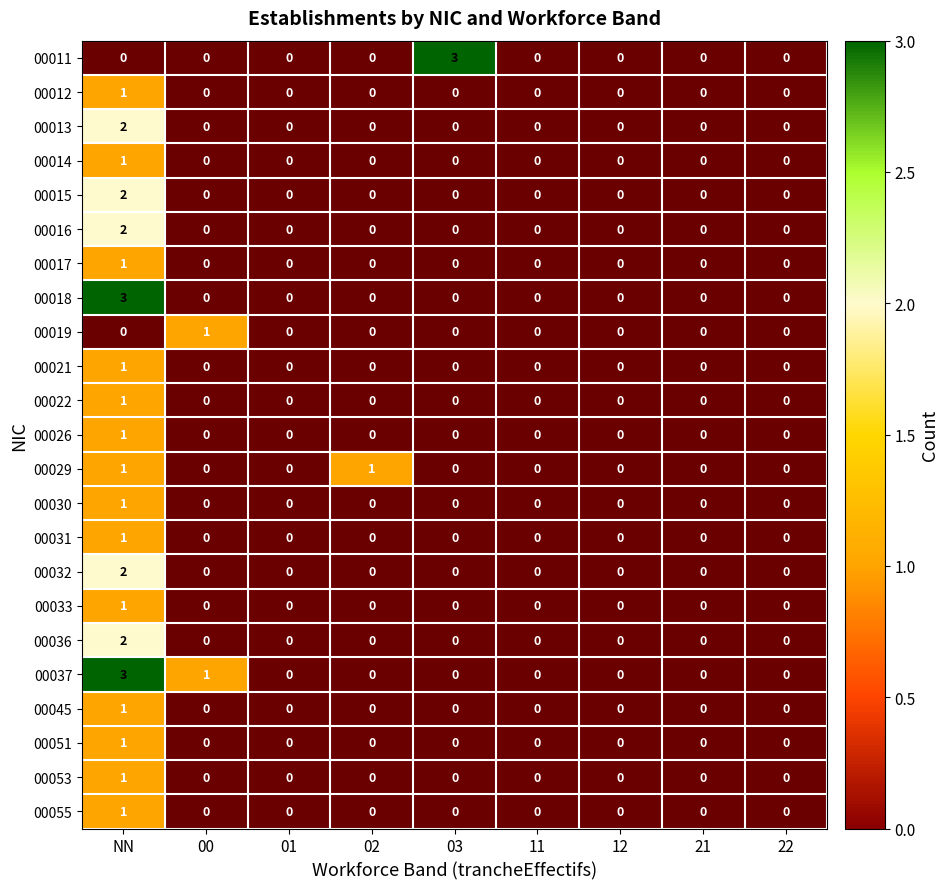

The value of 00011 at 03 is 3. True or false?

True